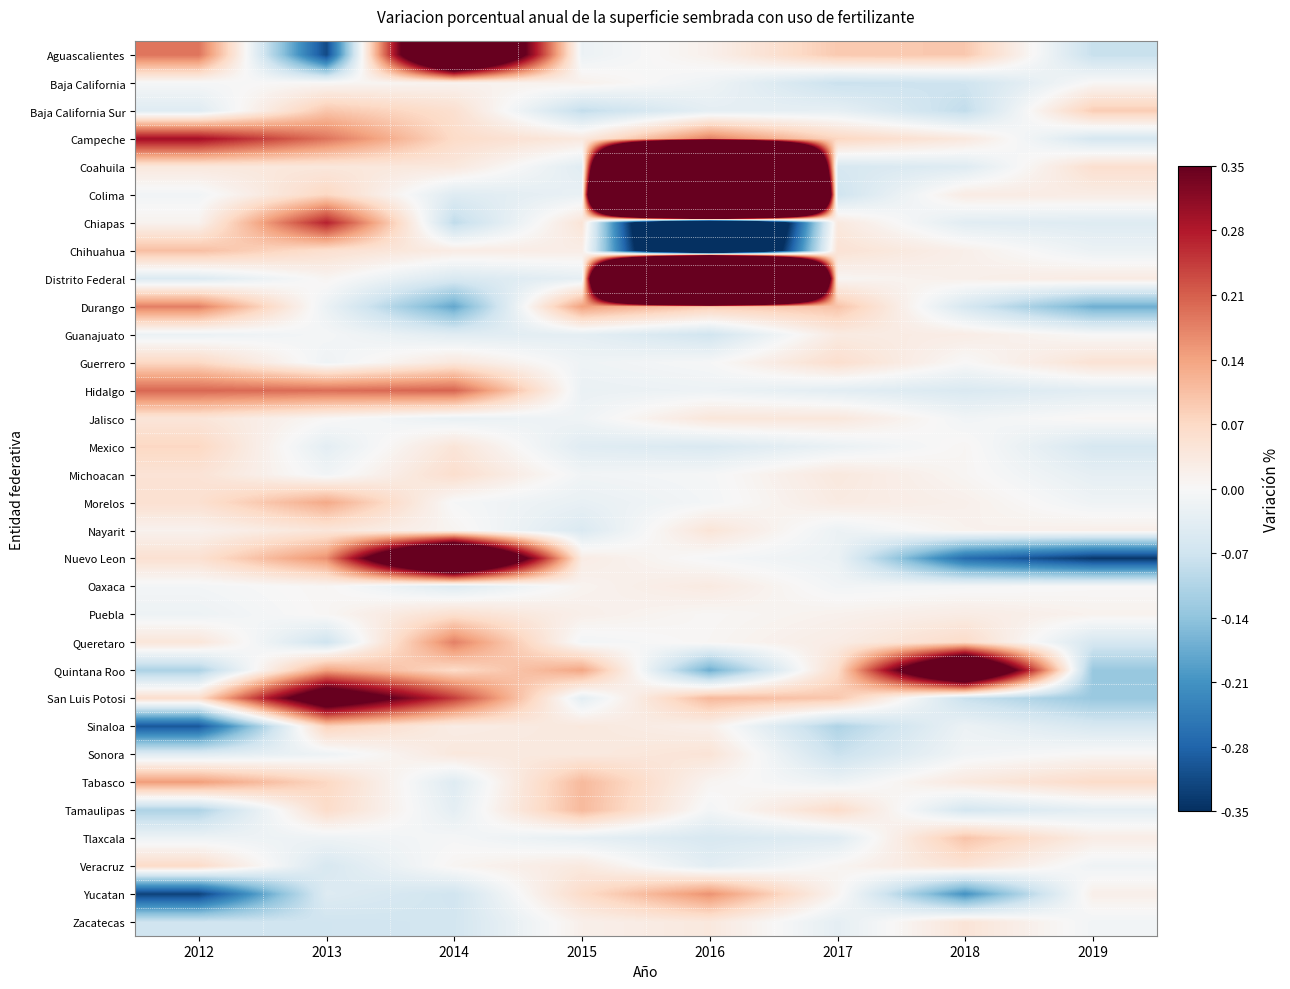

Between 2017 and 2019, which is larger?

2017